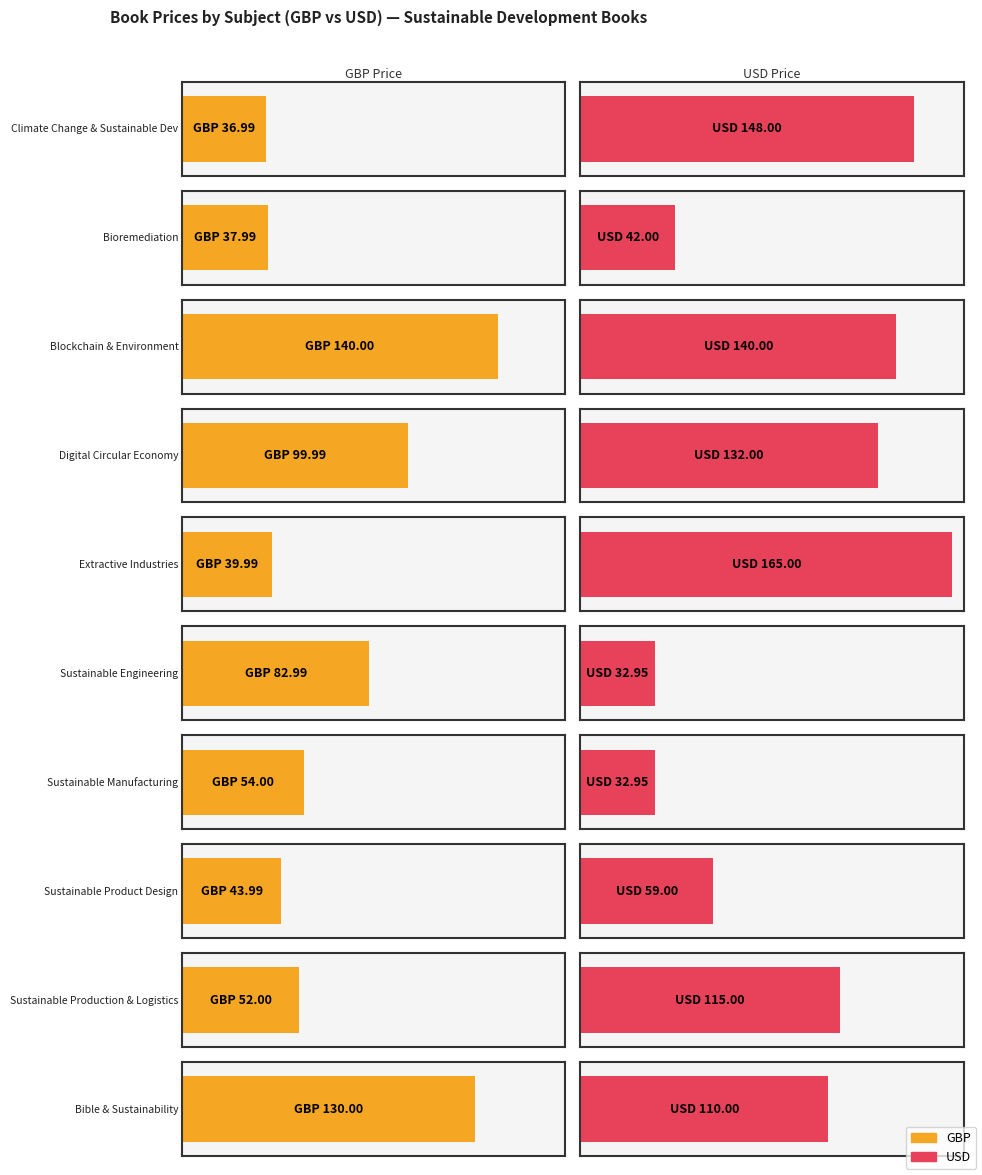

What is the highest value of the GBP series?

140.0